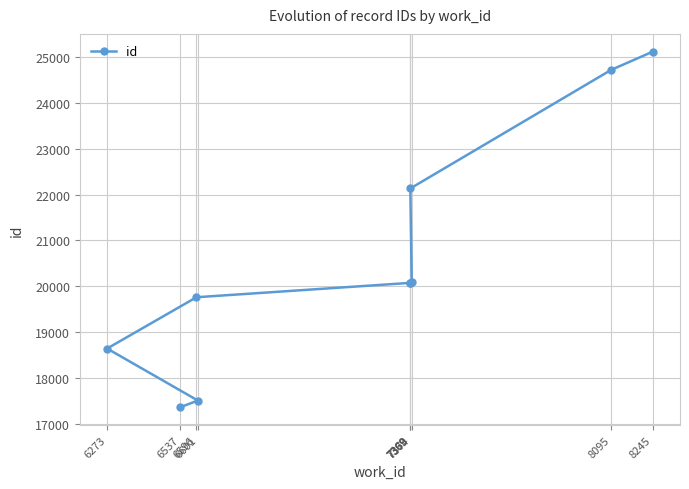

Rank the categories by value from highest to lowest.

8245, 8095, 7369, 7374, 7369, 7369, 6596, 6273, 6601, 6537